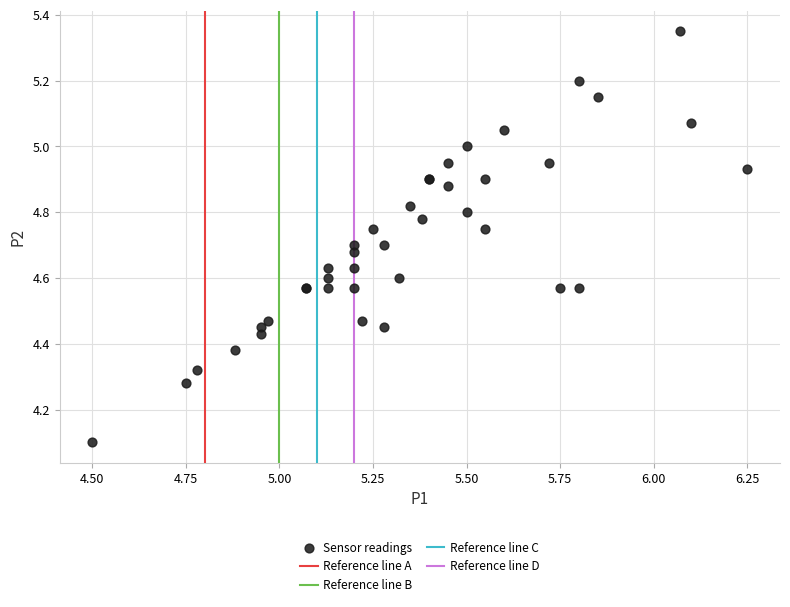

What Y value in the scatter plot is closest to 4?

4.1